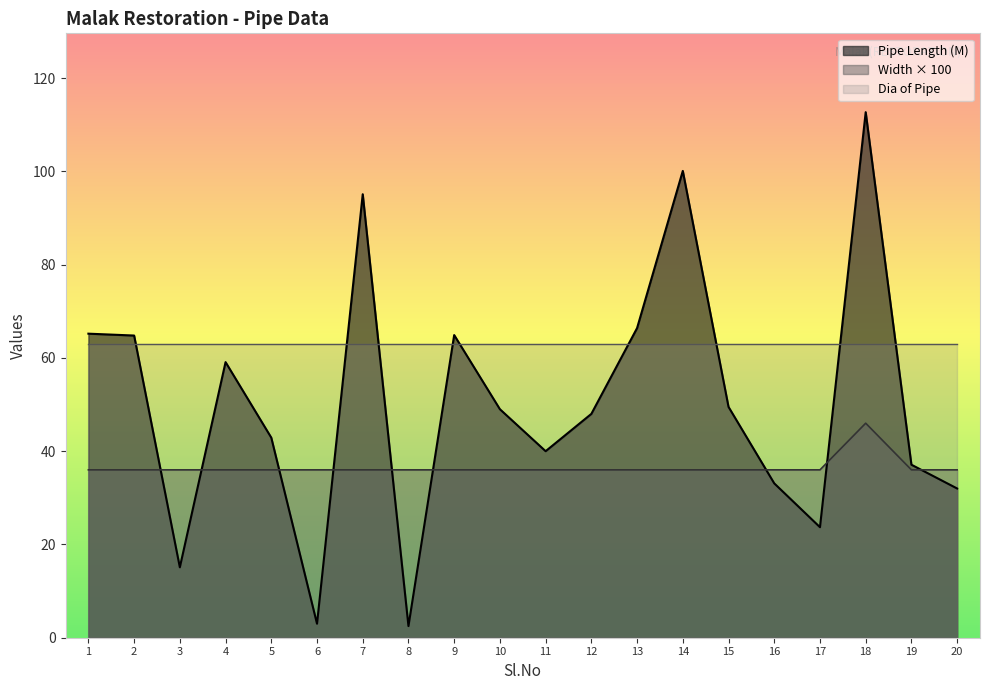

List the series in order of their peak value, lowest first.

Width × 100, Dia of Pipe, Pipe Length (M)